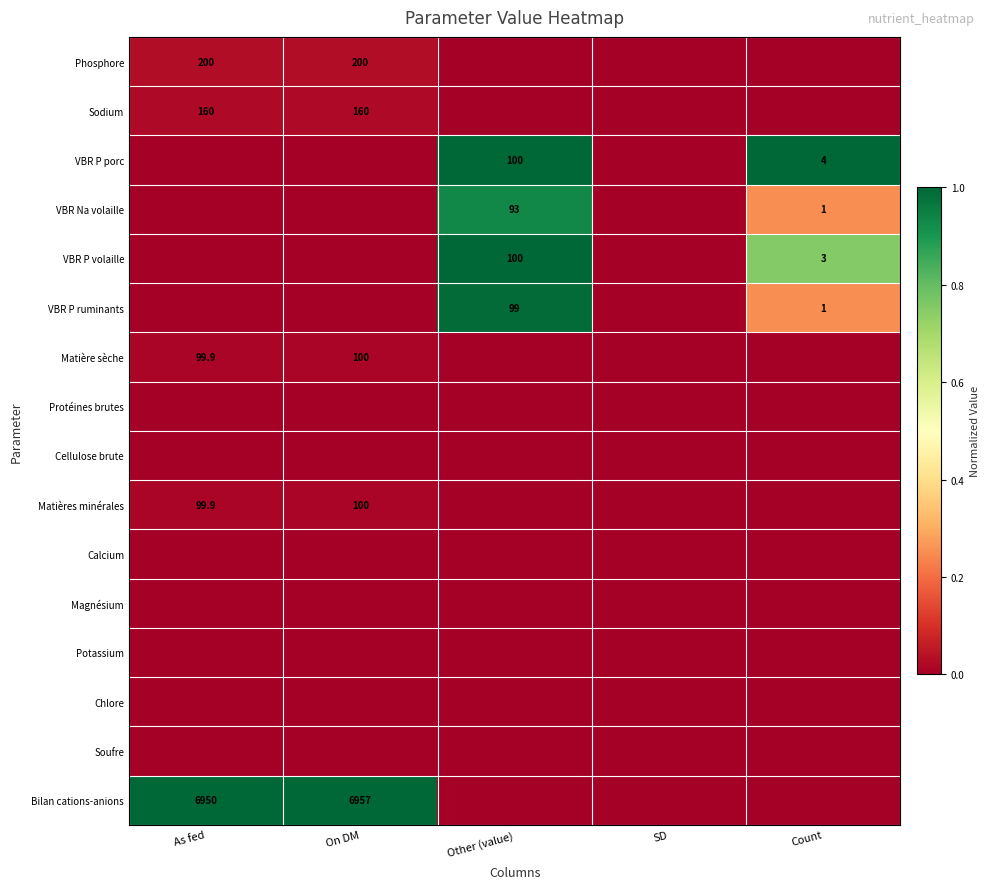

True or false: Bilan cations-anions has a value of 9467.9 at As fed.

False